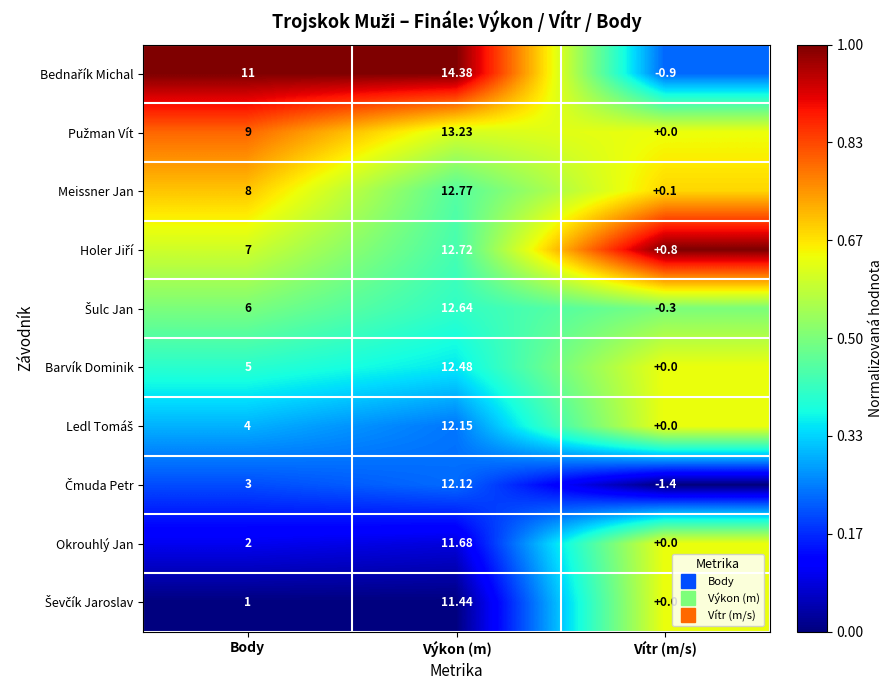

What is the difference between the highest and lowest values at Vítr (m/s)?

2.2